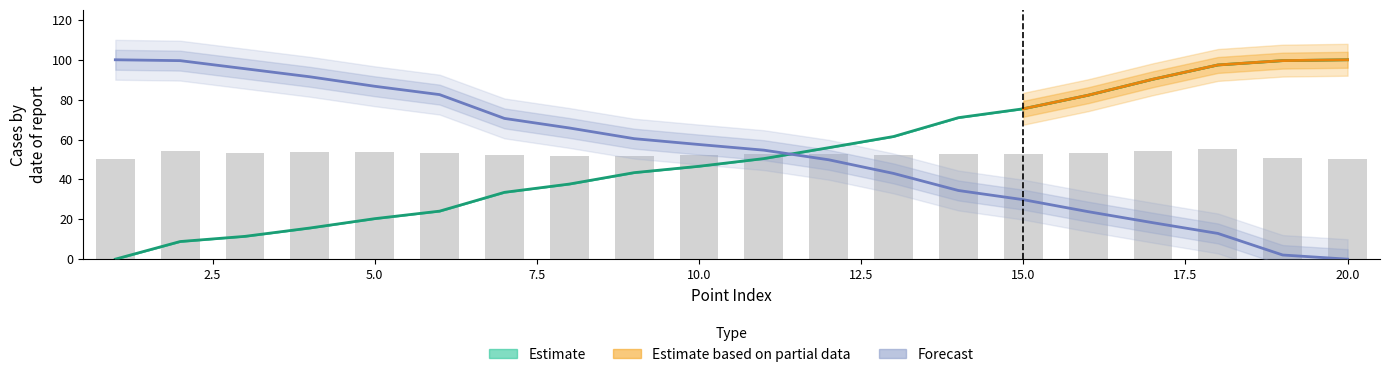

What value does the lon series have at 14?

34.4